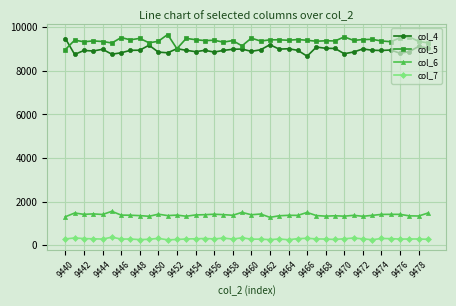

What is the smallest value displayed?

242